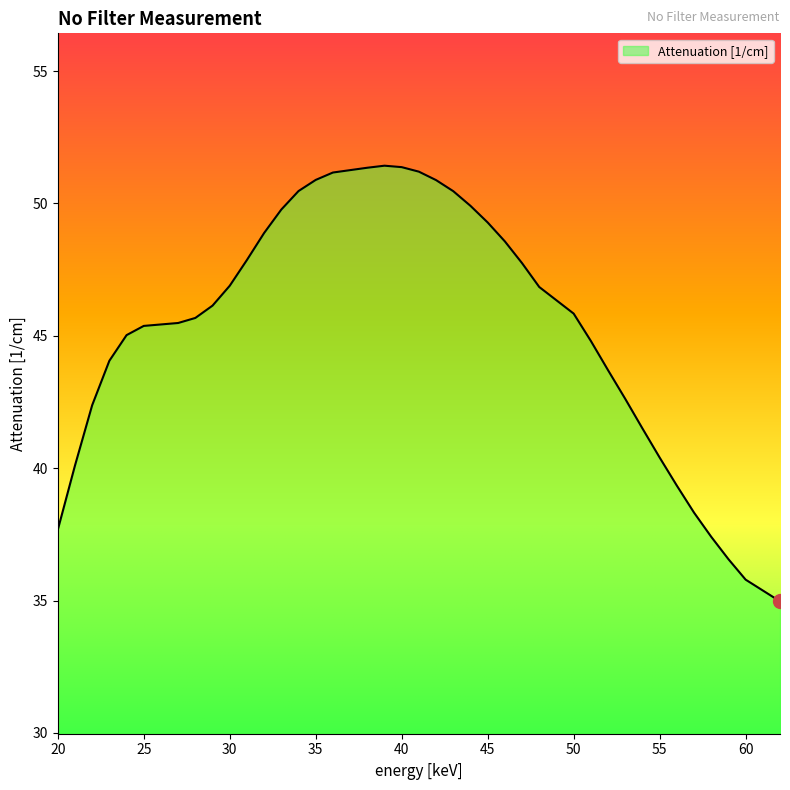

Does the chart have visible grid lines?

No